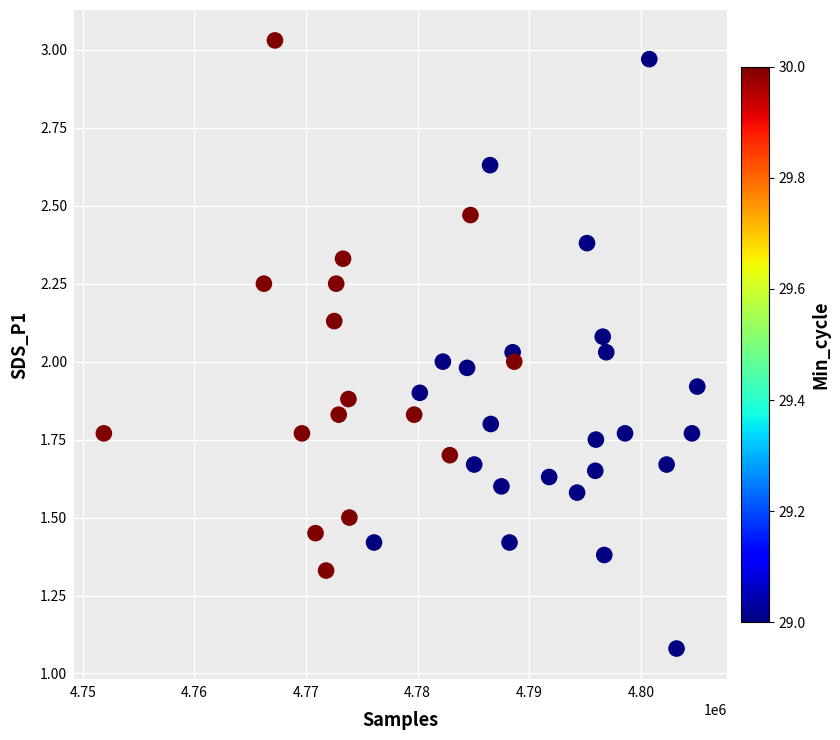

What is the range of X values (max minus min)?

53179.0